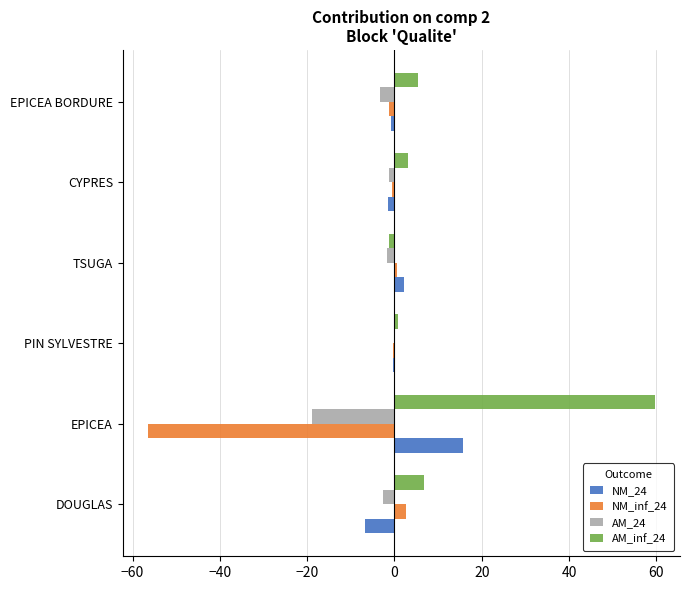

At which category does the chart reach its peak across all series?

EPICEA